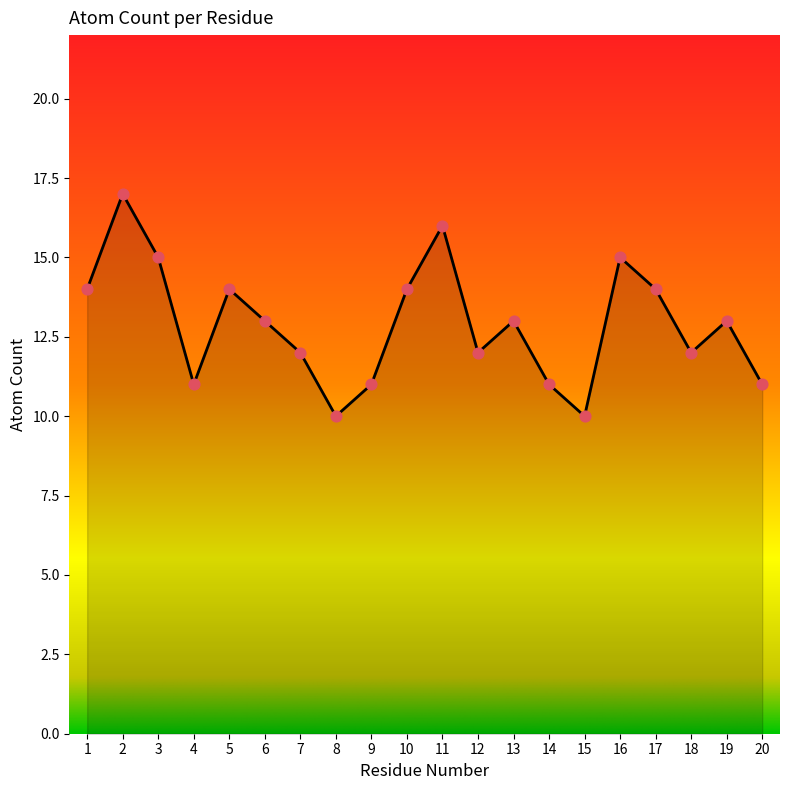

Approximately how many times larger is the value at 7 compared to 19?

0.9